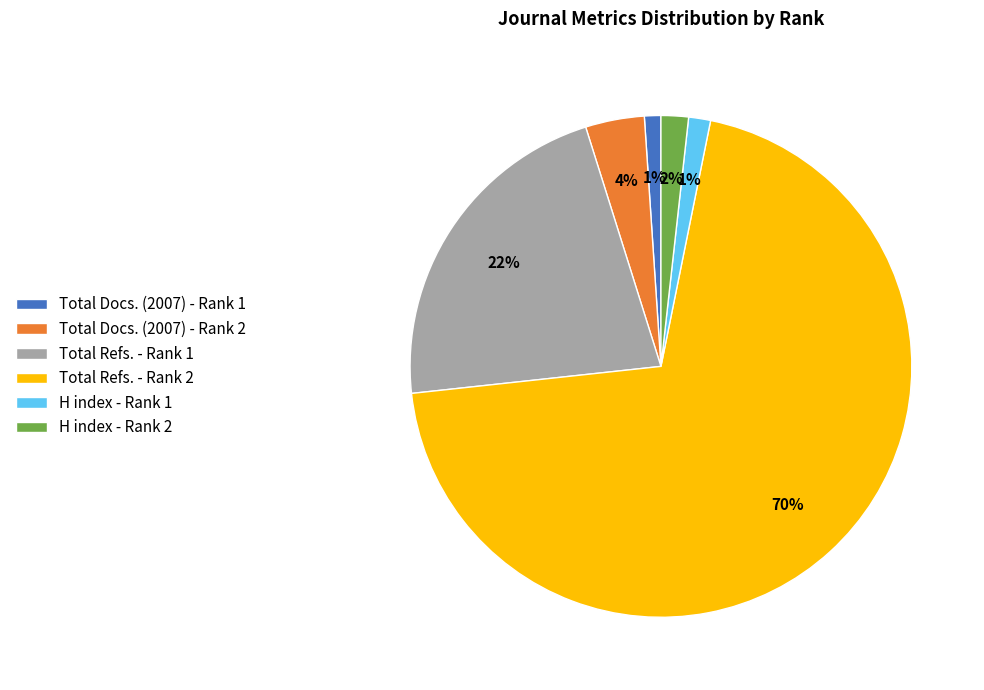

Which has a higher value, Total Docs. (2007) - Rank 2 or Total Docs. (2007) - Rank 1?

Total Docs. (2007) - Rank 2